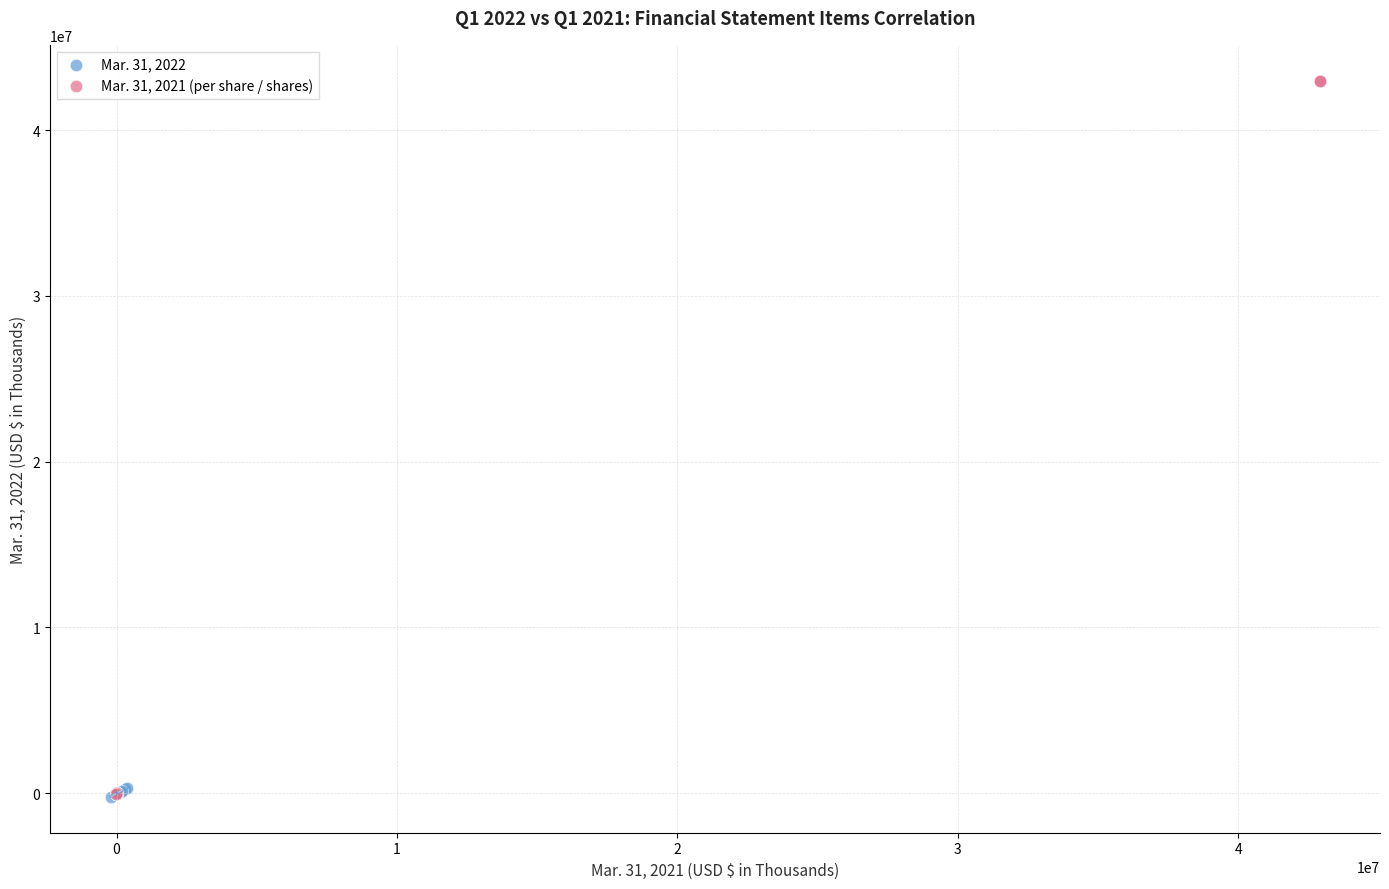

Which series contains the highest Y value?

Mar. 31, 2021 (per share / shares)